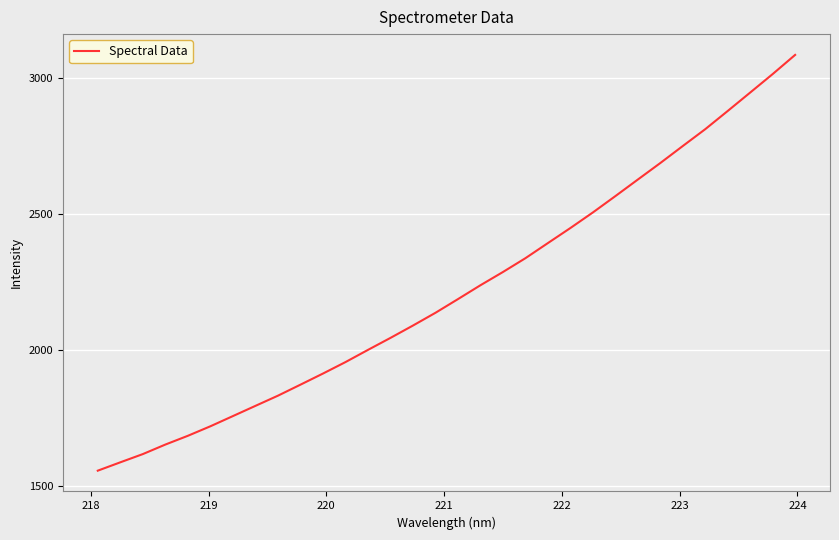

What is the greatest value displayed?

3083.9